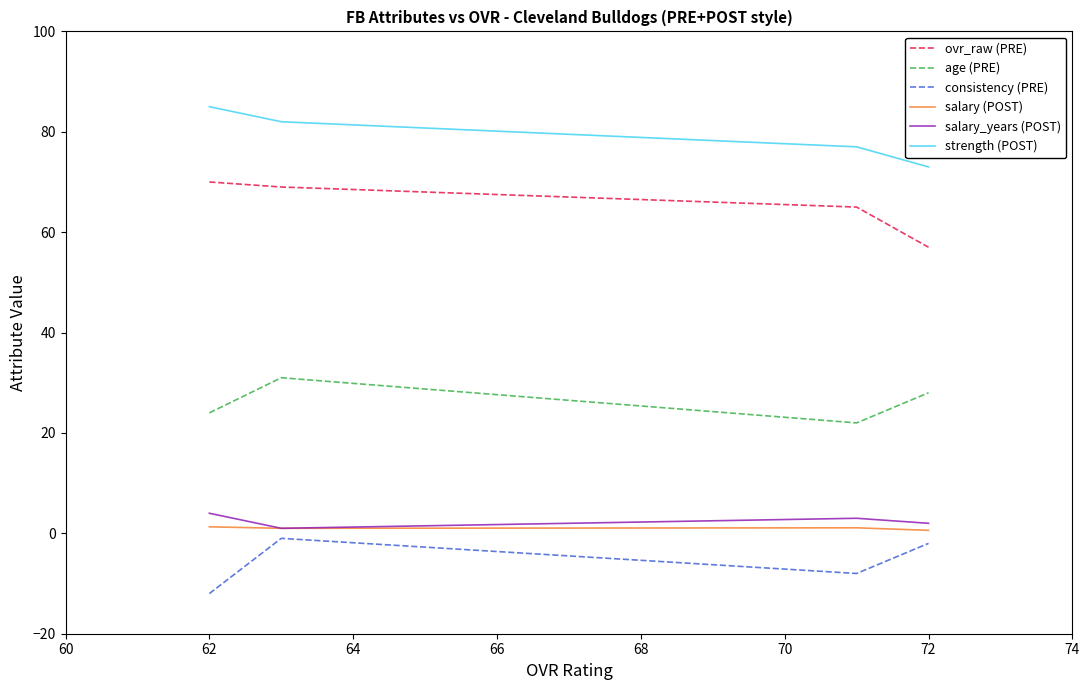

True or false: strength (POST) and salary (POST) cross at least once.

False